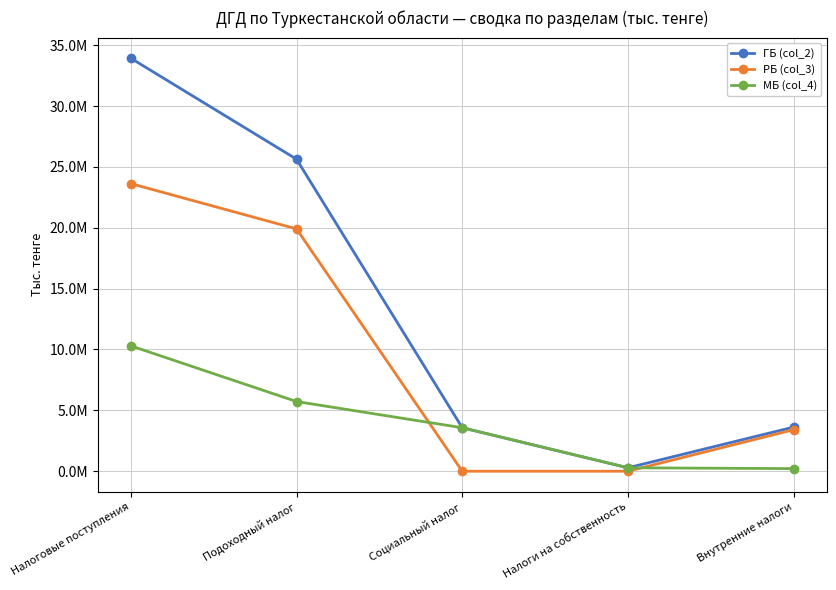

Is this an area chart (filled region under the line)?

No